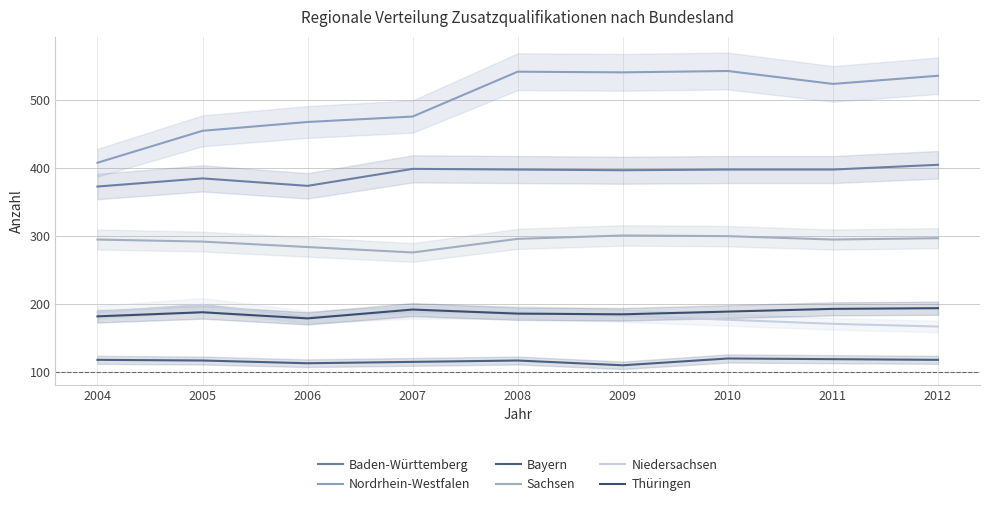

Reading left to right, list all the values displayed in this chart.

Baden-Württemberg: 2004=373	2005=385	2006=374	2007=399	2008=398	2009=397	2010=398	2011=398	2012=405
Nordrhein-Westfalen: 2004=408	2005=455	2006=468	2007=476	2008=542	2009=541	2010=543	2011=524	2012=536
Bayern: 2004=118	2005=117	2006=113	2007=115	2008=117	2009=110	2010=120	2011=119	2012=118
Sachsen: 2004=295	2005=292	2006=284	2007=276	2008=296	2009=301	2010=300	2011=295	2012=297
Niedersachsen: 2004=188	2005=199	2006=181	2007=188	2008=188	2009=183	2010=177	2011=171	2012=167
Thüringen: 2004=182	2005=188	2006=179	2007=192	2008=186	2009=185	2010=189	2011=193	2012=194